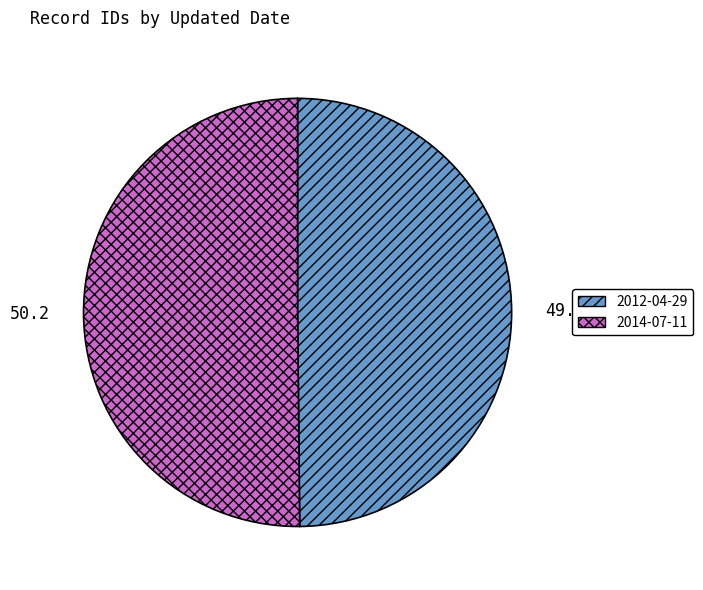

Is the sum of 2014-07-11 and 2012-04-29 greater than half?

Yes